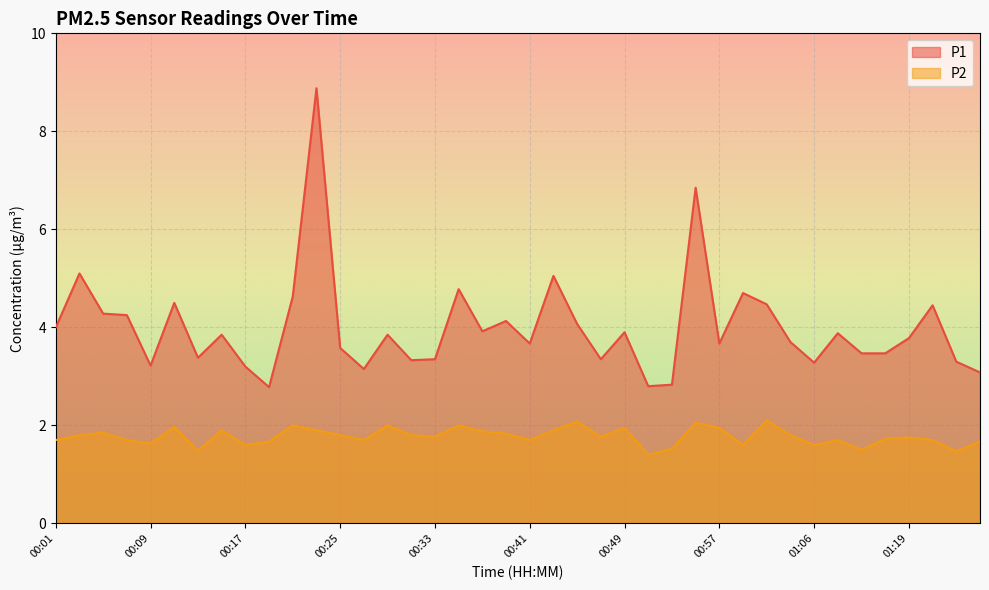

Which series has the largest range (max minus min)?

P1